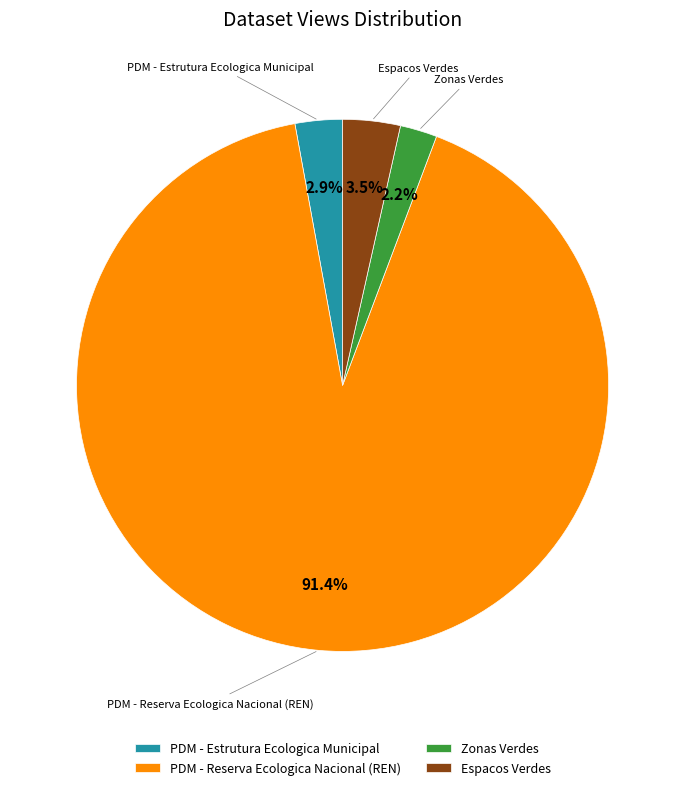

What is the ratio of the value at Zonas Verdes to the value at PDM - Estrutura Ecologica Municipal?

0.8